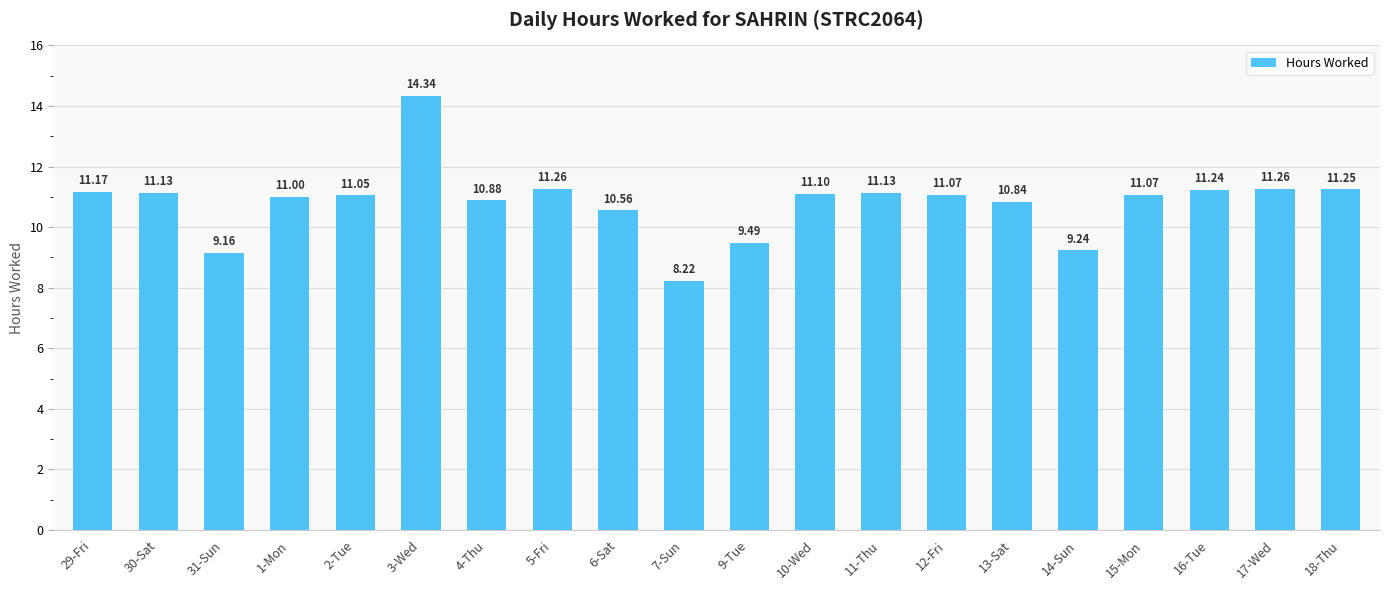

What is the difference between the second highest and second lowest values?

2.1